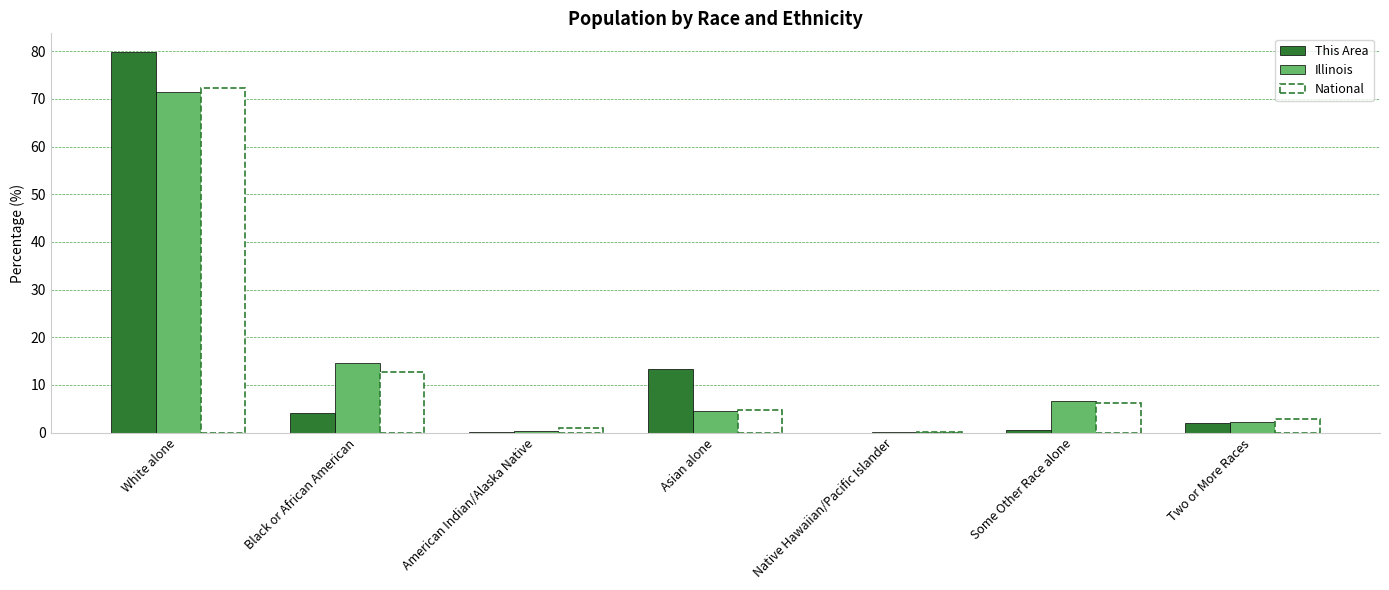

What is the maximum value shown in the chart?

79.8